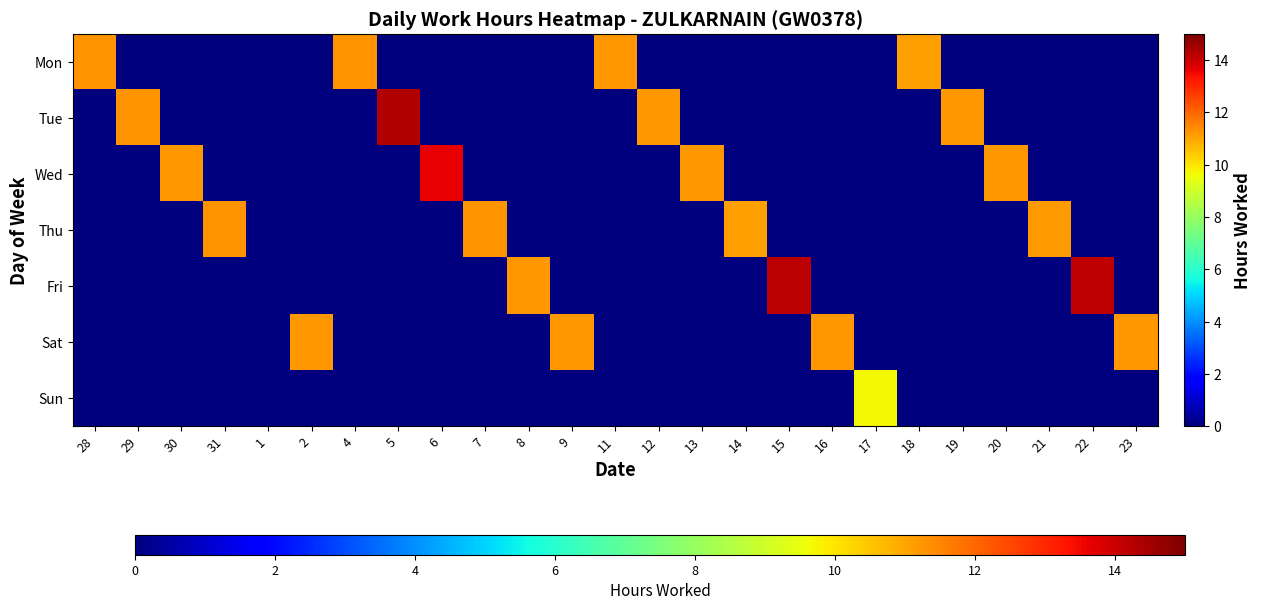

Reading left to right, list all the values displayed in this chart.

Mon: 28=11.3	29=0.0	30=0.0	31=0.0	1=0.0	2=0.0	4=11.3	5=0.0	6=0.0	7=0.0	8=0.0	9=0.0	11=11.2	12=0.0	13=0.0	14=0.0	15=0.0	16=0.0	17=0.0	18=11.1	19=0.0	20=0.0	21=0.0	22=0.0	23=0.0
Tue: 28=0.0	29=11.2	30=0.0	31=0.0	1=0.0	2=0.0	4=0.0	5=14.3	6=0.0	7=0.0	8=0.0	9=0.0	11=0.0	12=11.2	13=0.0	14=0.0	15=0.0	16=0.0	17=0.0	18=0.0	19=11.2	20=0.0	21=0.0	22=0.0	23=0.0
Wed: 28=0.0	29=0.0	30=11.2	31=0.0	1=0.0	2=0.0	4=0.0	5=0.0	6=13.6	7=0.0	8=0.0	9=0.0	11=0.0	12=0.0	13=11.2	14=0.0	15=0.0	16=0.0	17=0.0	18=0.0	19=0.0	20=11.2	21=0.0	22=0.0	23=0.0
Thu: 28=0.0	29=0.0	30=0.0	31=11.3	1=0.0	2=0.0	4=0.0	5=0.0	6=0.0	7=11.3	8=0.0	9=0.0	11=0.0	12=0.0	13=0.0	14=11.1	15=0.0	16=0.0	17=0.0	18=0.0	19=0.0	20=0.0	21=11.2	22=0.0	23=0.0
Fri: 28=0.0	29=0.0	30=0.0	31=0.0	1=0.0	2=0.0	4=0.0	5=0.0	6=0.0	7=0.0	8=11.2	9=0.0	11=0.0	12=0.0	13=0.0	14=0.0	15=14.2	16=0.0	17=0.0	18=0.0	19=0.0	20=0.0	21=0.0	22=14.2	23=0.0
Sat: 28=0.0	29=0.0	30=0.0	31=0.0	1=0.0	2=11.2	4=0.0	5=0.0	6=0.0	7=0.0	8=0.0	9=11.2	11=0.0	12=0.0	13=0.0	14=0.0	15=0.0	16=11.2	17=0.0	18=0.0	19=0.0	20=0.0	21=0.0	22=0.0	23=11.2
Sun: 28=0.0	29=0.0	30=0.0	31=0.0	1=0.0	2=0.0	4=0.0	5=0.0	6=0.0	7=0.0	8=0.0	9=0.0	11=0.0	12=0.0	13=0.0	14=0.0	15=0.0	16=0.0	17=9.7	18=0.0	19=0.0	20=0.0	21=0.0	22=0.0	23=0.0